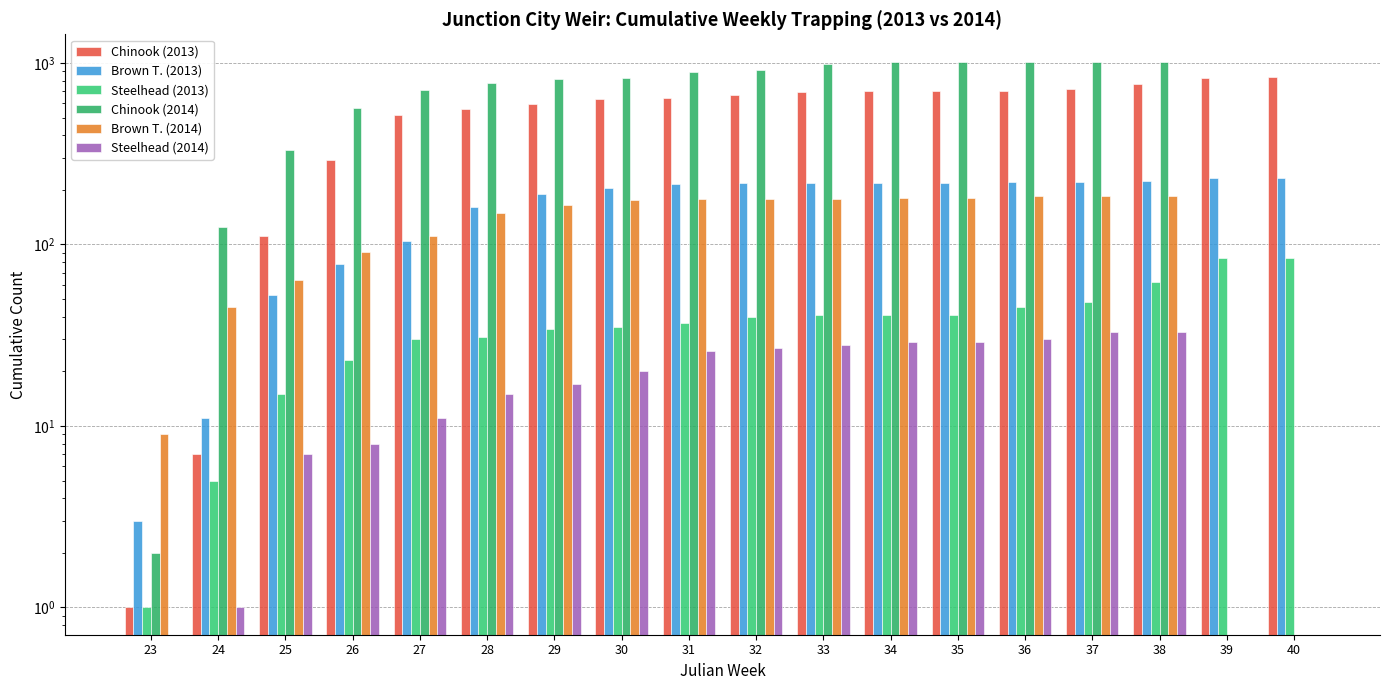

What is the difference between the maximum and second lowest values in the Chinook (2013) series?

826